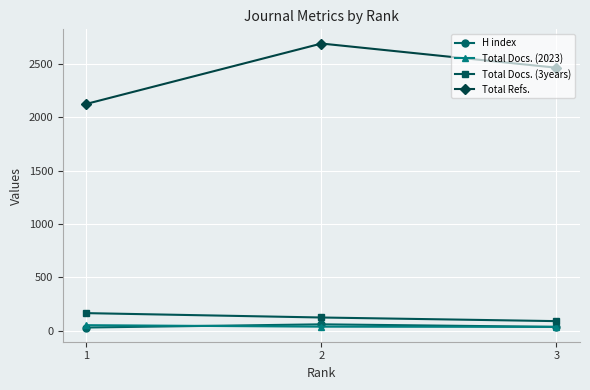

What is the value of the Total Docs. (3years) point at the 1st from the left?

165